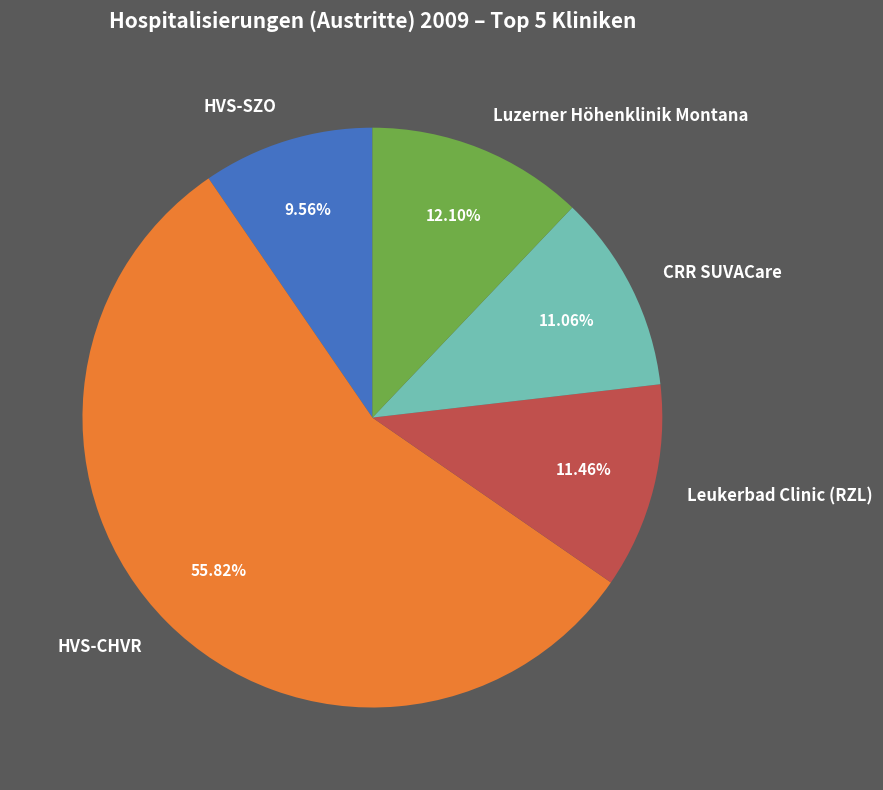

Count the number of slices in the pie.

5